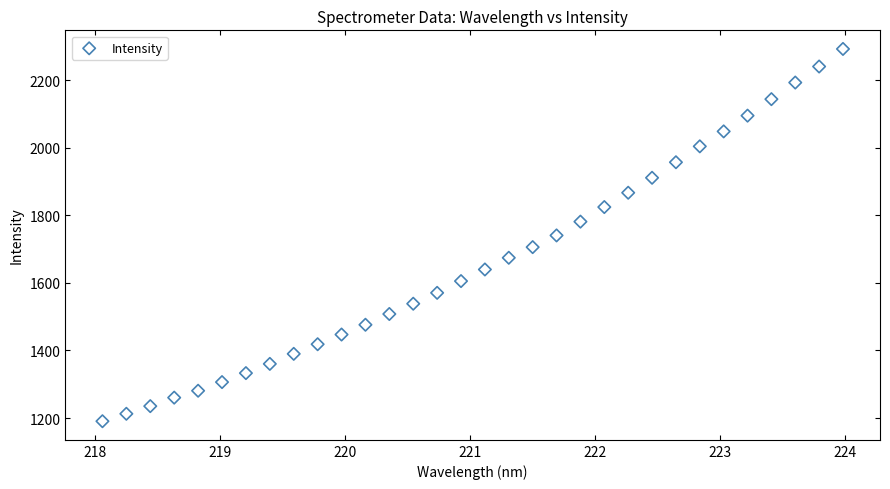

What is the range of X values (max minus min)?

5.9